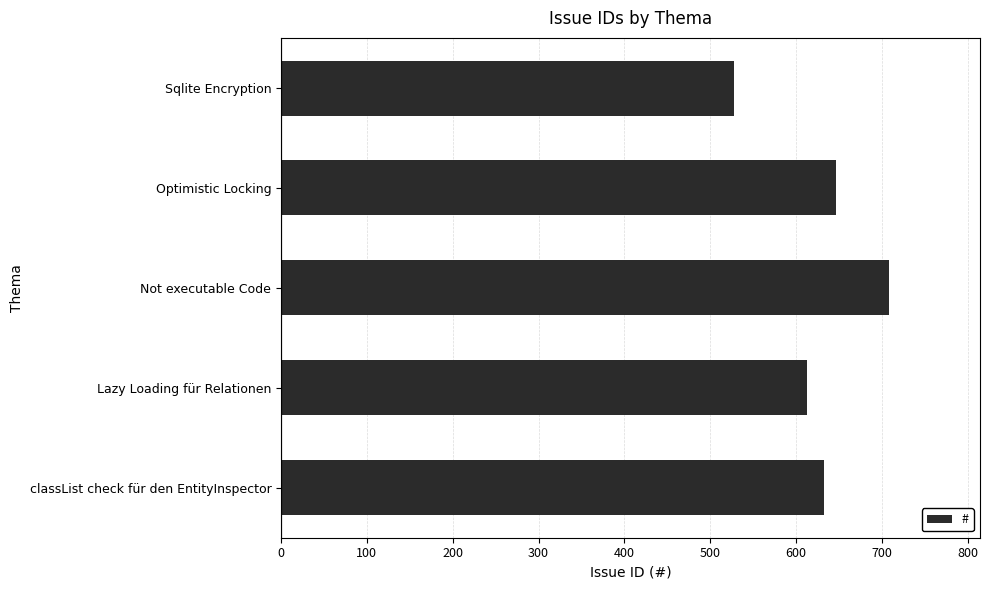

Which category has the highest value across all series?

Not executable Code